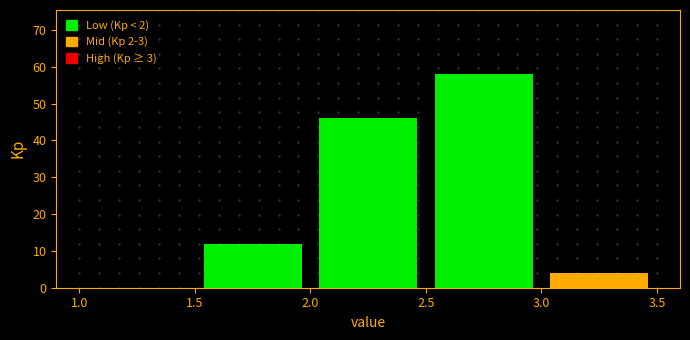

What is the height of the bar covering 2.5 to 3.0 on the x-axis? The values are not printed on the chart, so give them approximately, as read against the axis.

58